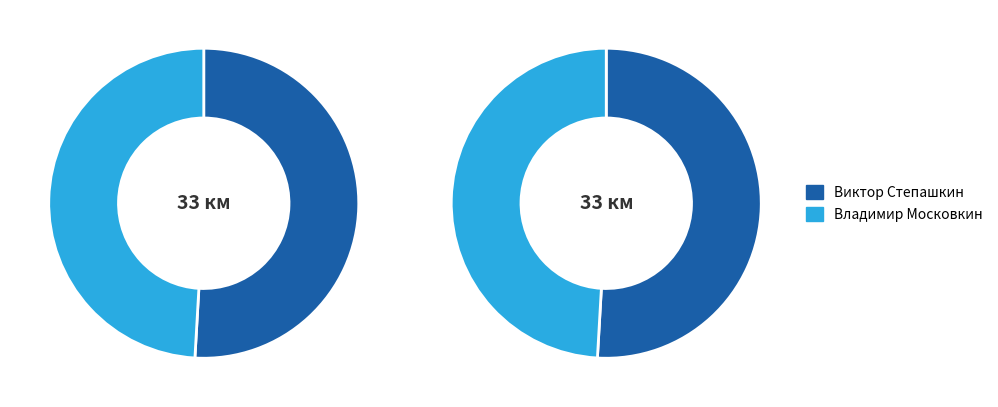

Between Владимир Московкин and Виктор Степашкин, which is larger?

Виктор Степашкин